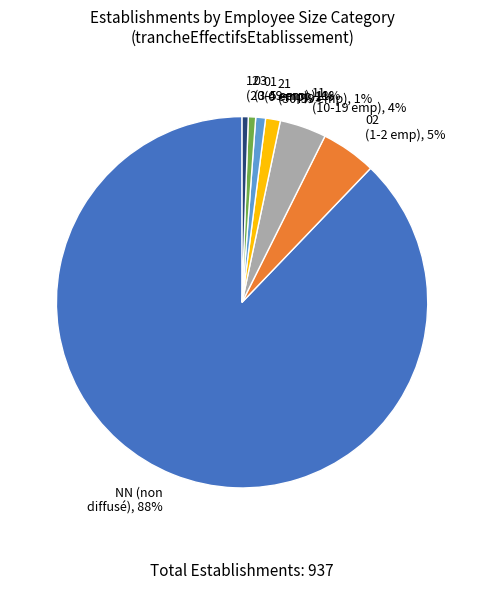

Which has a higher value, NN or 01?

NN